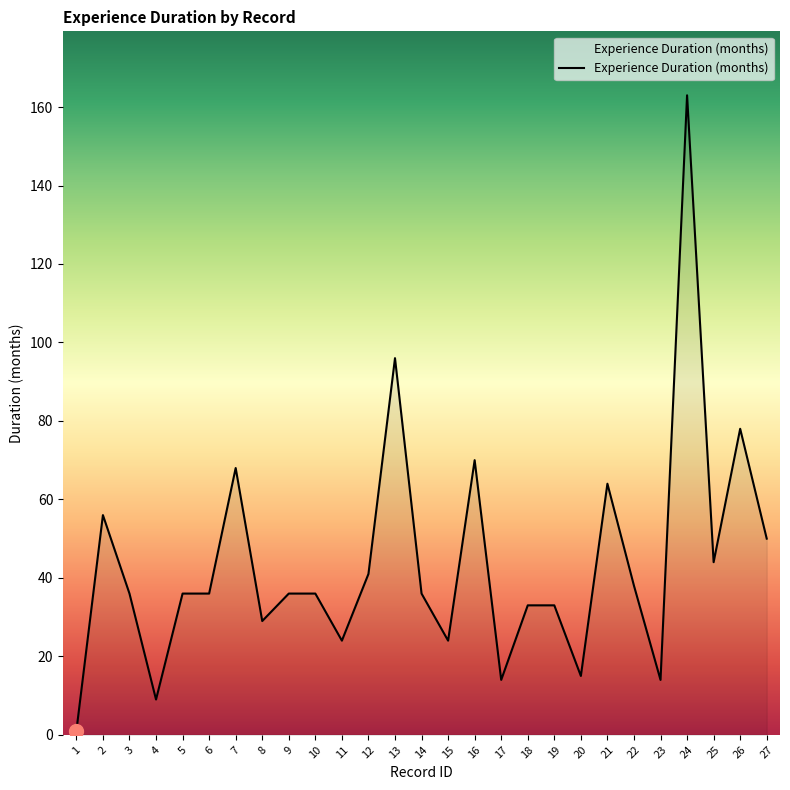

Reading left to right, list all the values displayed in this chart.

1=1	2=56	3=36	4=9	5=36	6=36	7=68	8=29	9=36	10=36	11=24	12=41	13=96	14=36	15=24	16=70	17=14	18=33	19=33	20=15	21=64	22=38	23=14	24=163	25=44	26=78	27=50